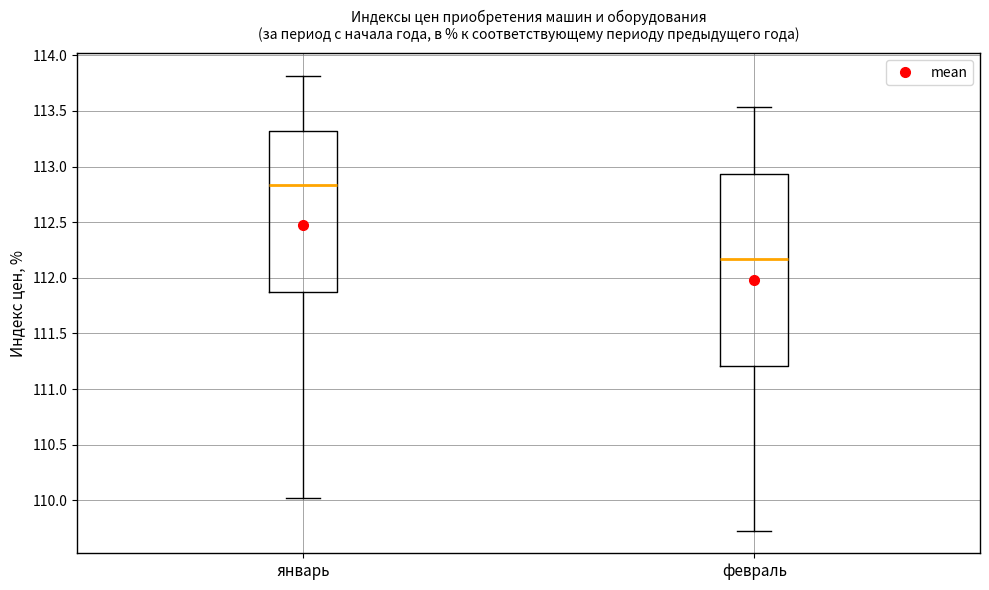

Comparing the boxes themselves (not the whiskers), which one is the tallest?

февраль